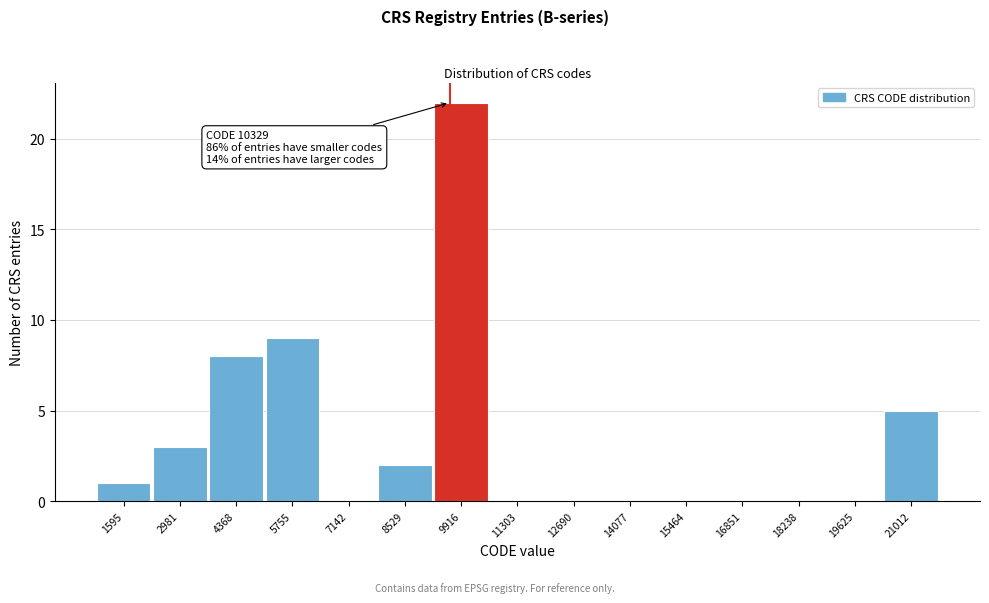

Reading right to left, what are all the values shown in this chart?

21012=5	19625=0	18238=0	16851=0	15464=0	14077=0	12690=0	11303=0	9916=22	8529=2	7142=0	5755=9	4368=8	2981=3	1595=1